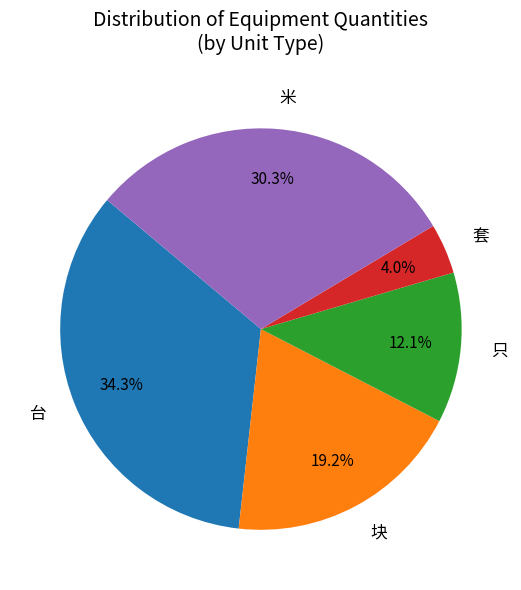

Between 套 and 台, which is larger?

台